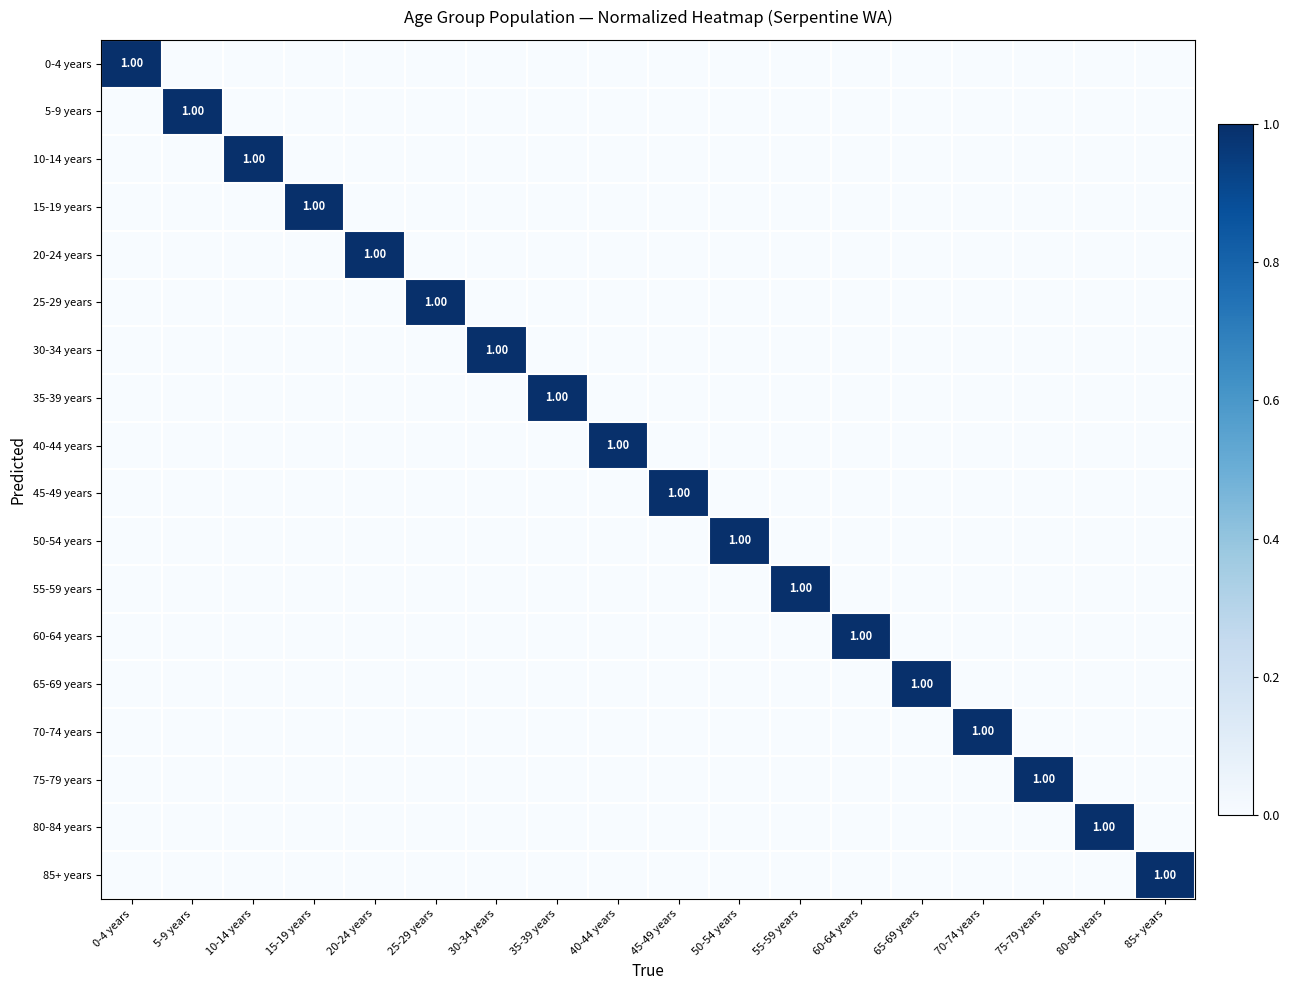

The value of 80-84 years at 30-34 years is -1. True or false?

False